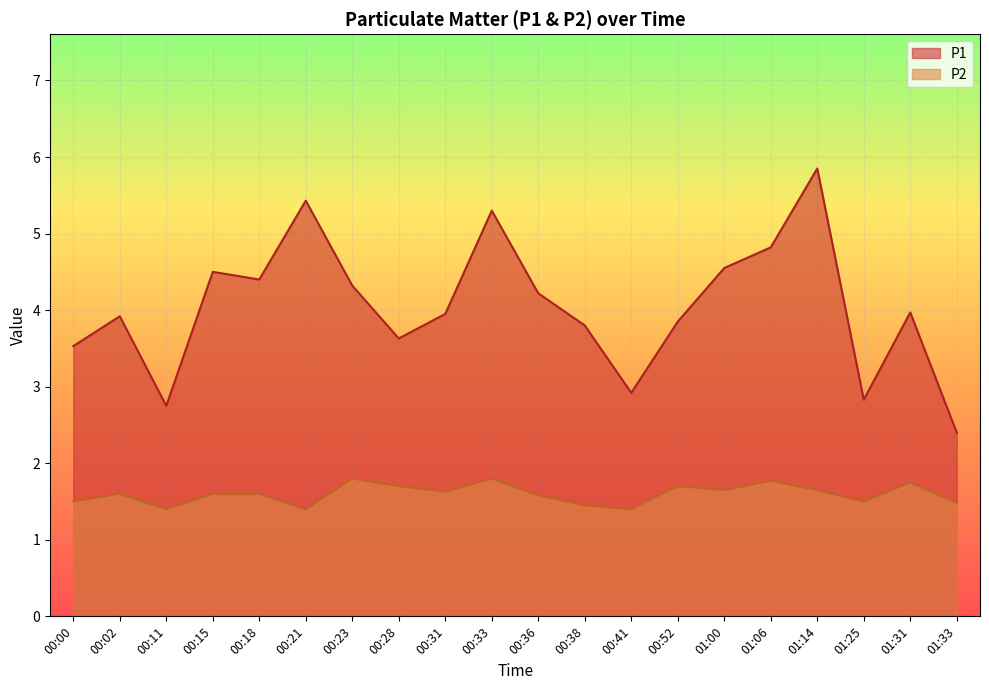

How many data points in P1 are less than 3?

4